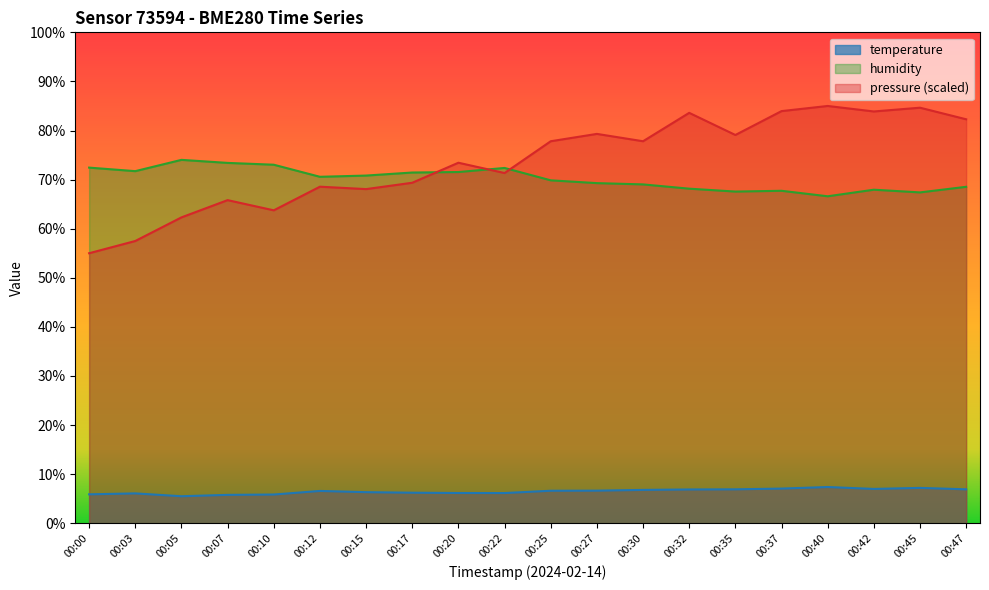

In humidity, how many points are higher than both neighbors (excluding endpoints)?

4